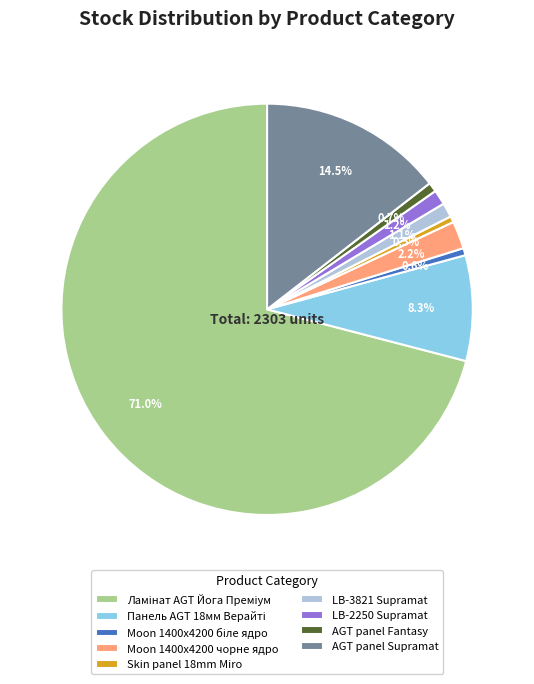

Is there any slice that represents more than half of the pie?

Yes